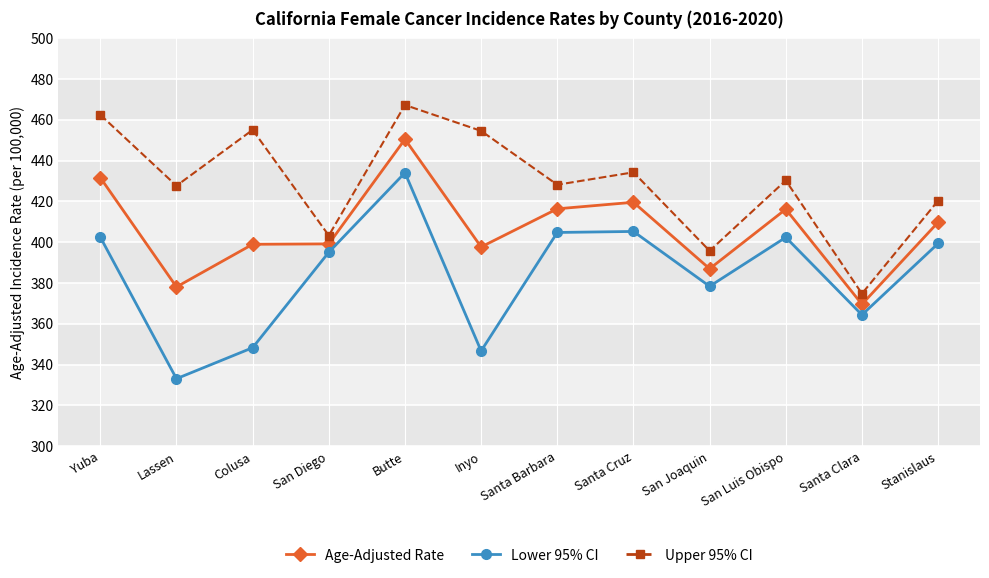

Which series has the widest spread of values?

Lower 95% CI